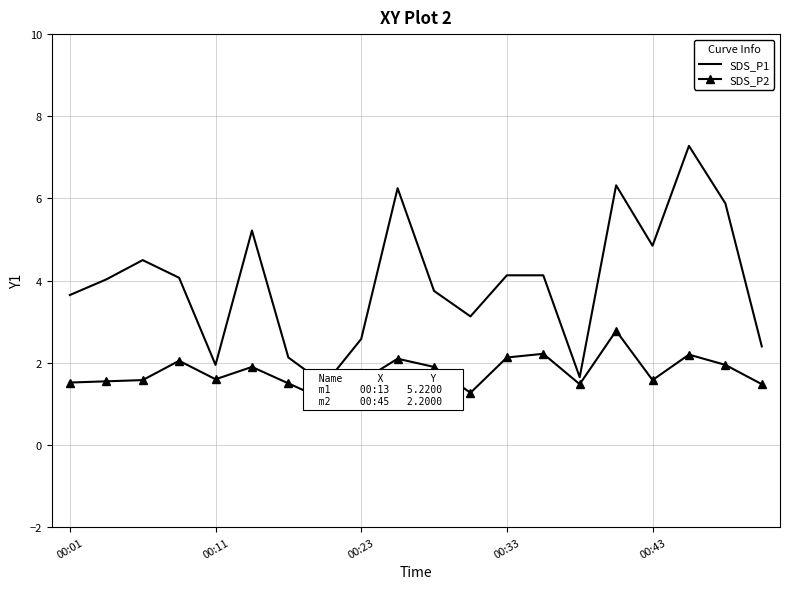

True or false: SDS_P2 and SDS_P1 cross at least once.

False